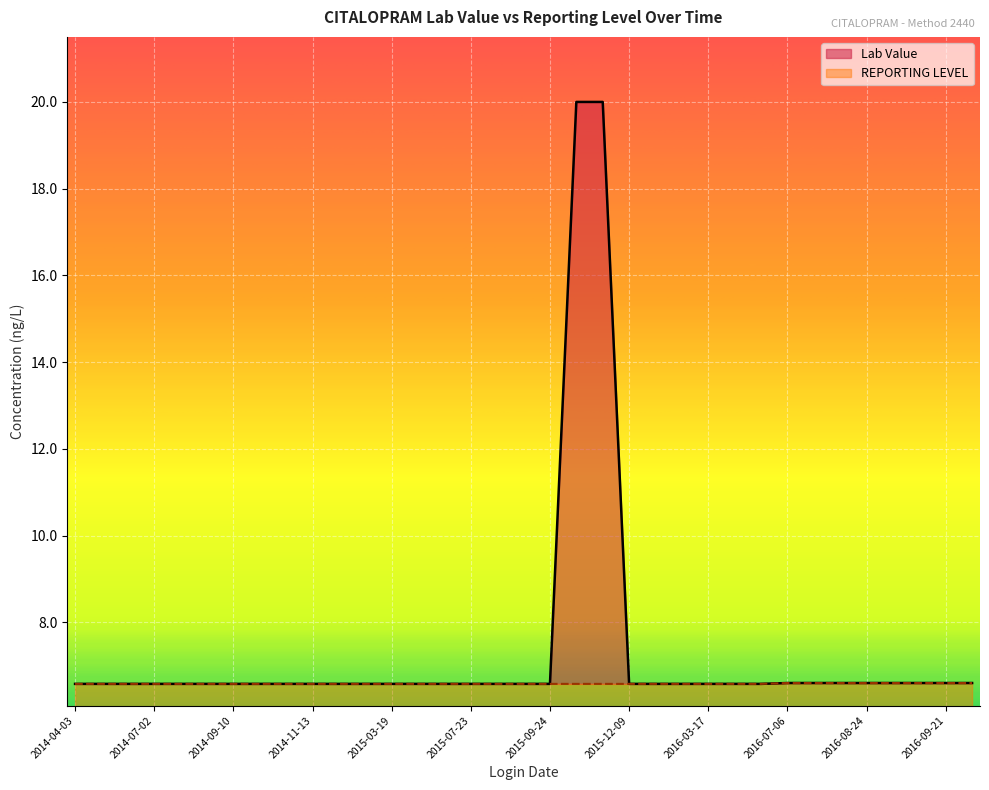

What is the value of the REPORTING LEVEL point at the 10th from the left?

6.6